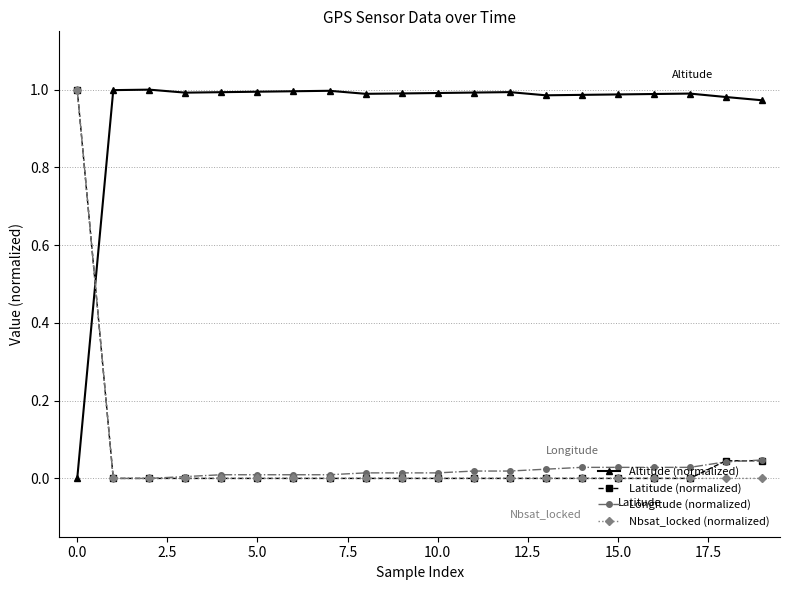

How many data points in Altitude (normalized) are above 0?

19